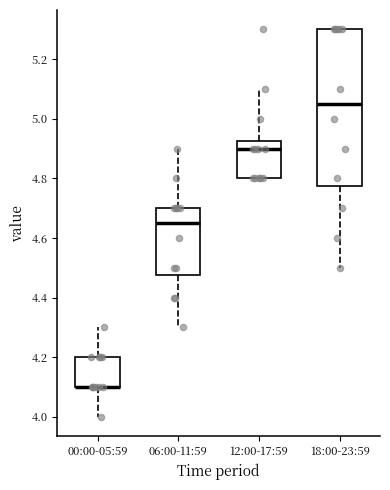

Where is the upper edge of the box for 18:00-23:59 on the y-axis? The values are not printed on the chart, so give them approximately, as read against the axis.

5.30